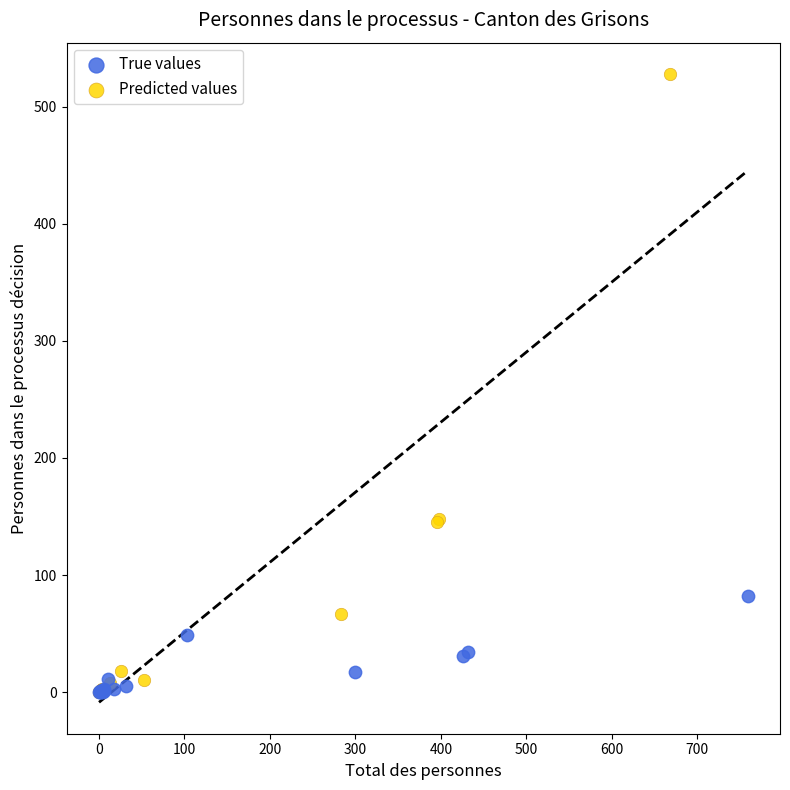

Which series reaches the maximum Y coordinate?

Predicted values